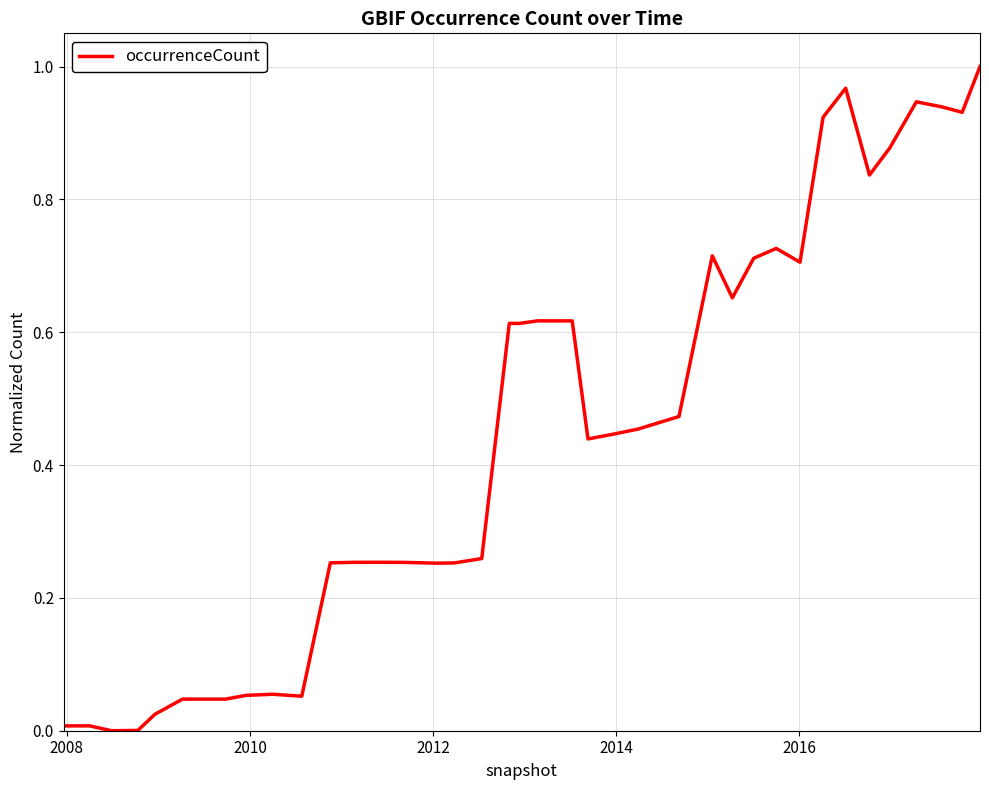

Does the chart display data point markers on the line(s)?

No